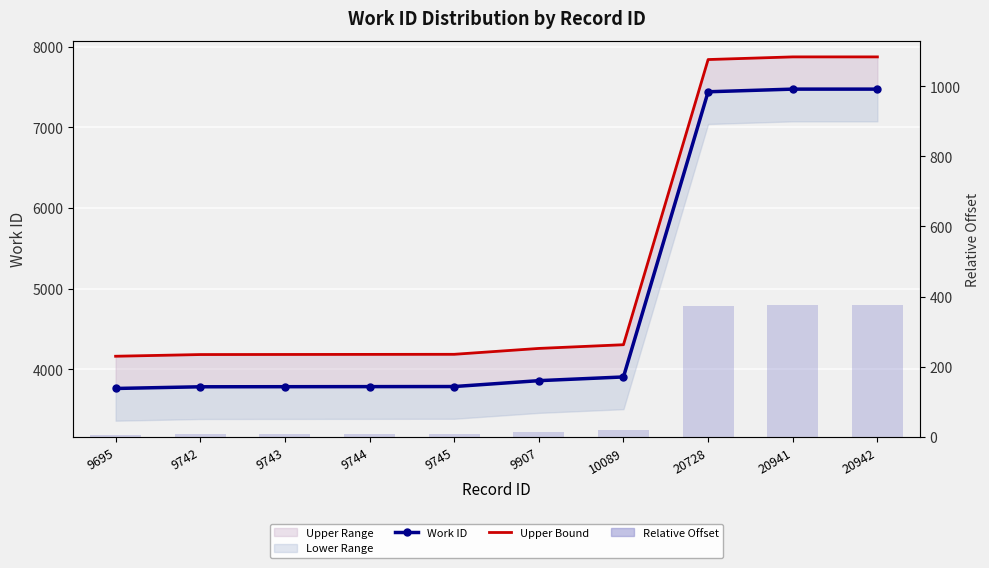

Reading left to right, extract all data points from this chart.

Work ID: 3760.0	3781.0	3782.0	3783.0	3784.0	3857.0	3903.0	7442.0	7475.0	7475.0
Upper Bound: 4160.0	4181.0	4182.0	4183.0	4184.0	4257.0	4303.0	7842.0	7875.0	7875.0
Relative Offset: 5.0	7.1	7.2	7.3	7.4	14.7	19.3	373.2	376.5	376.5